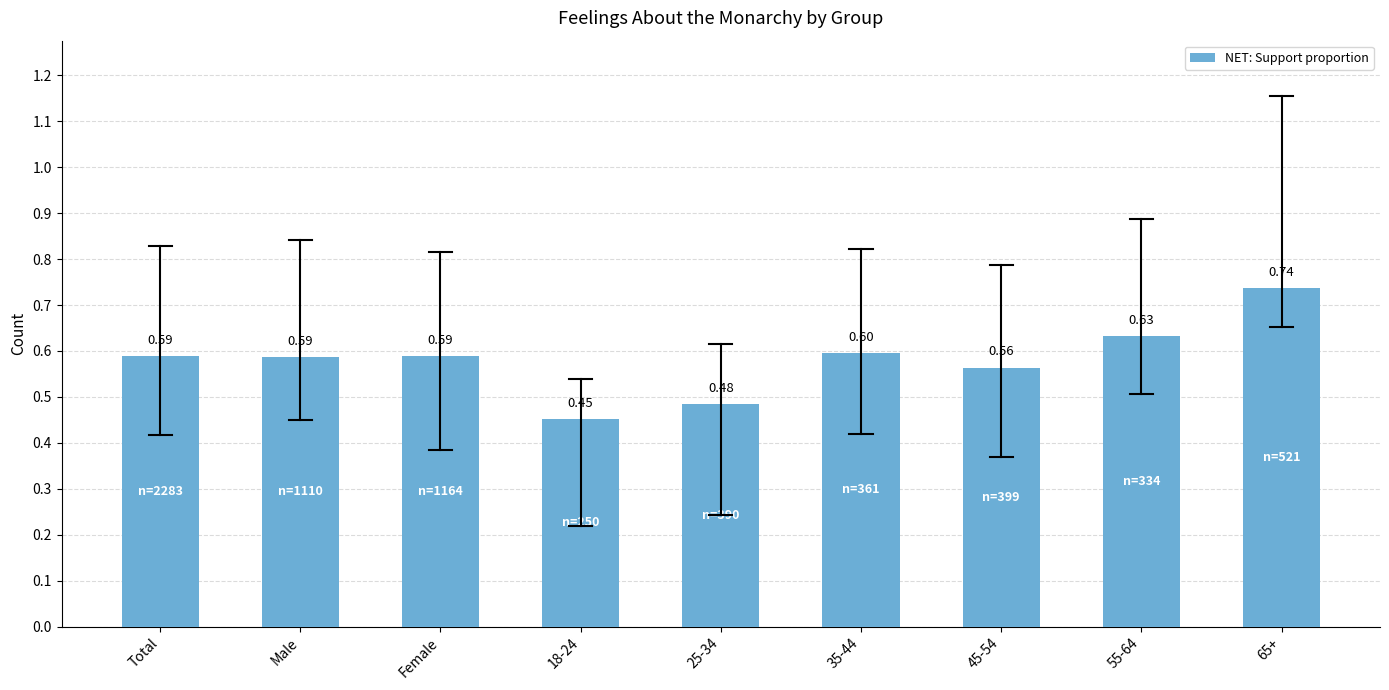

What is the label of the 1st bar from the left?

Total